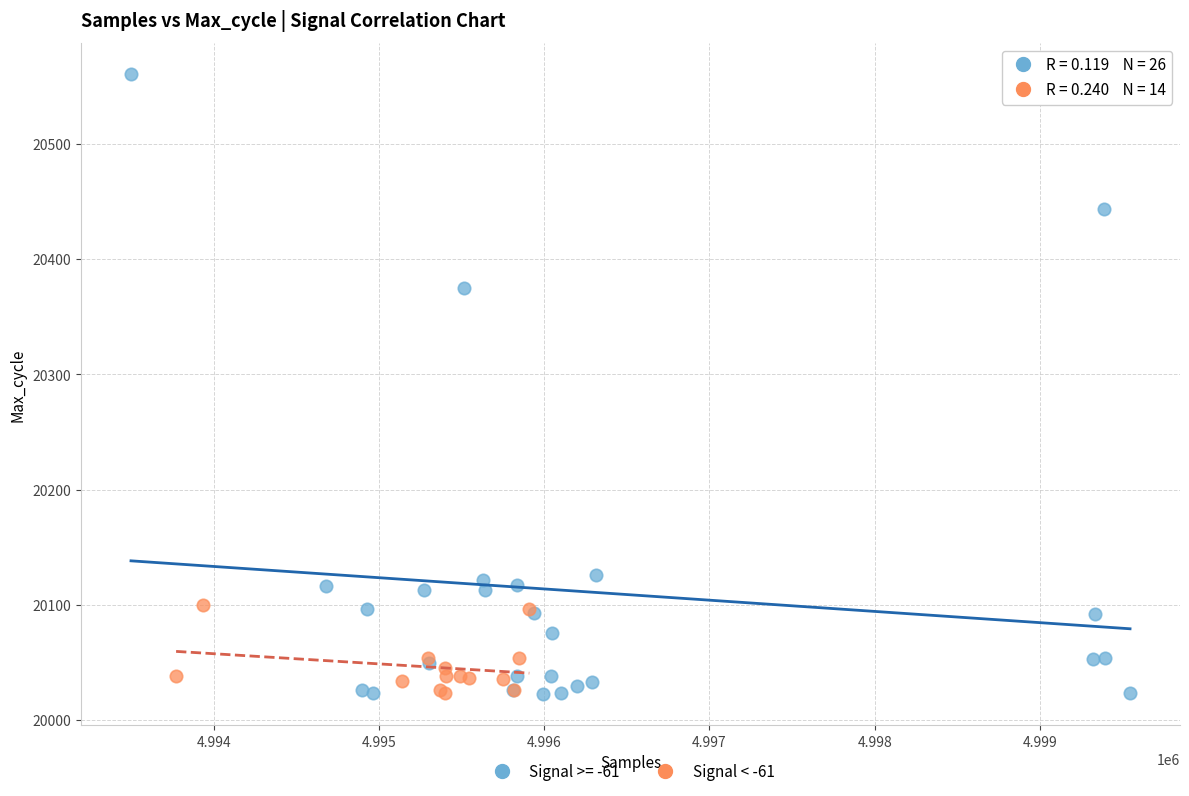

Which series reaches the maximum Y coordinate?

Signal >= -61